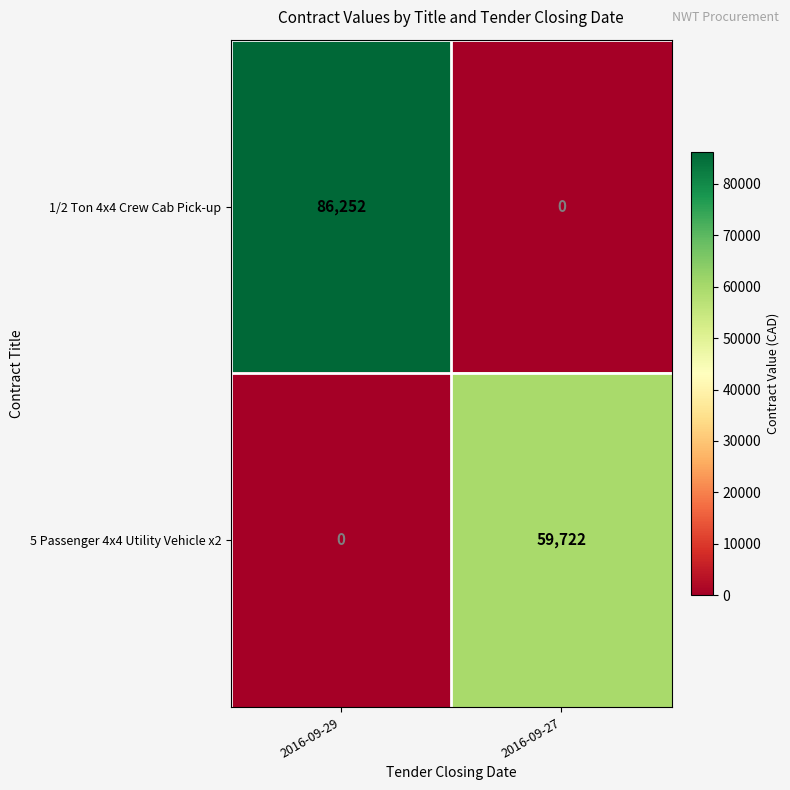

Is it true that 1/2 Ton 4x4 Crew Cab Pick-up equals 50553 at 2016-09-27?

False